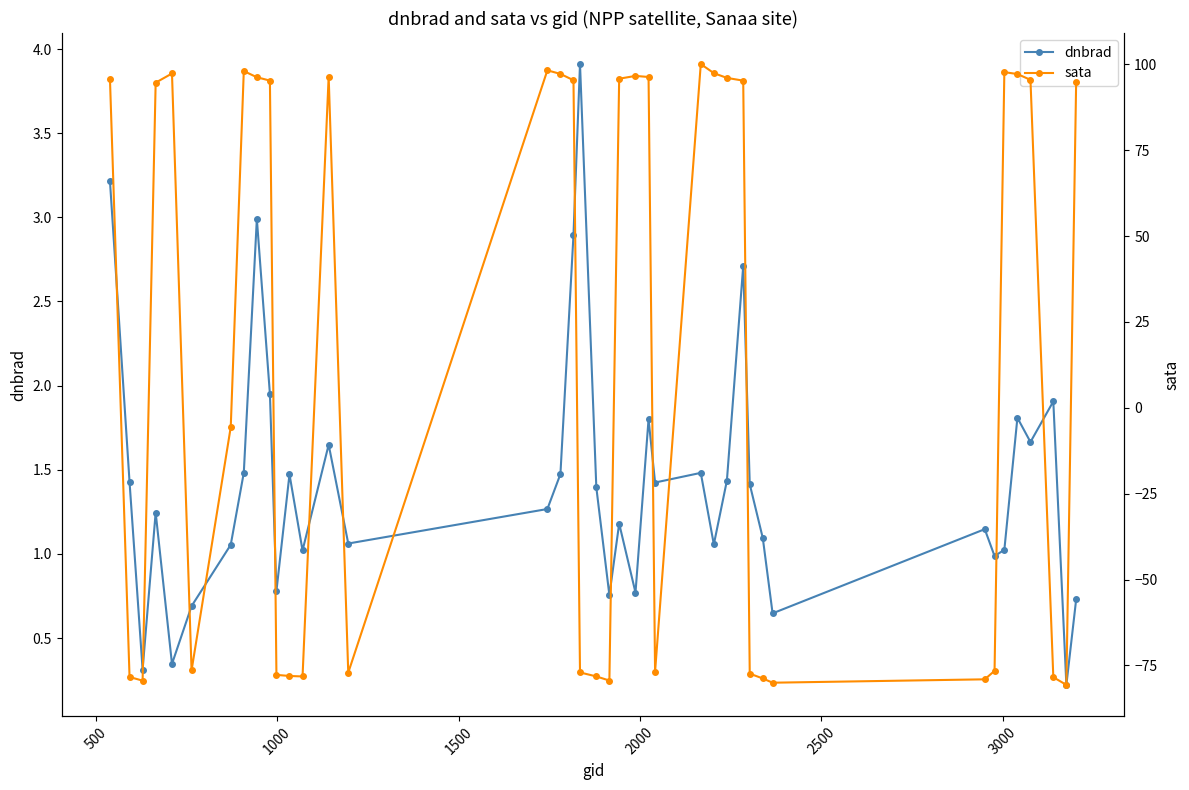

After their last crossing, which series has the higher values: sata or dnbrad?

sata